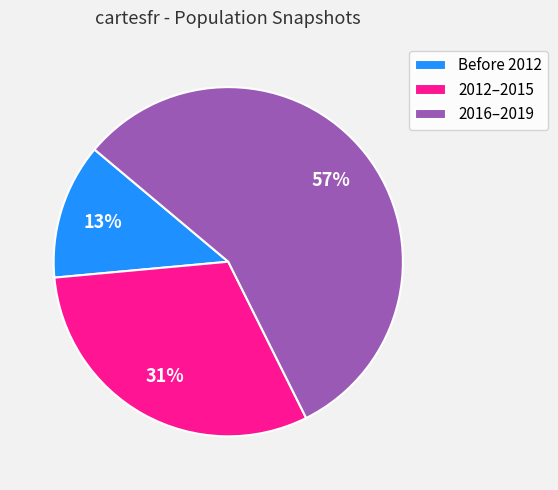

What is the majority slice?

2016–2019